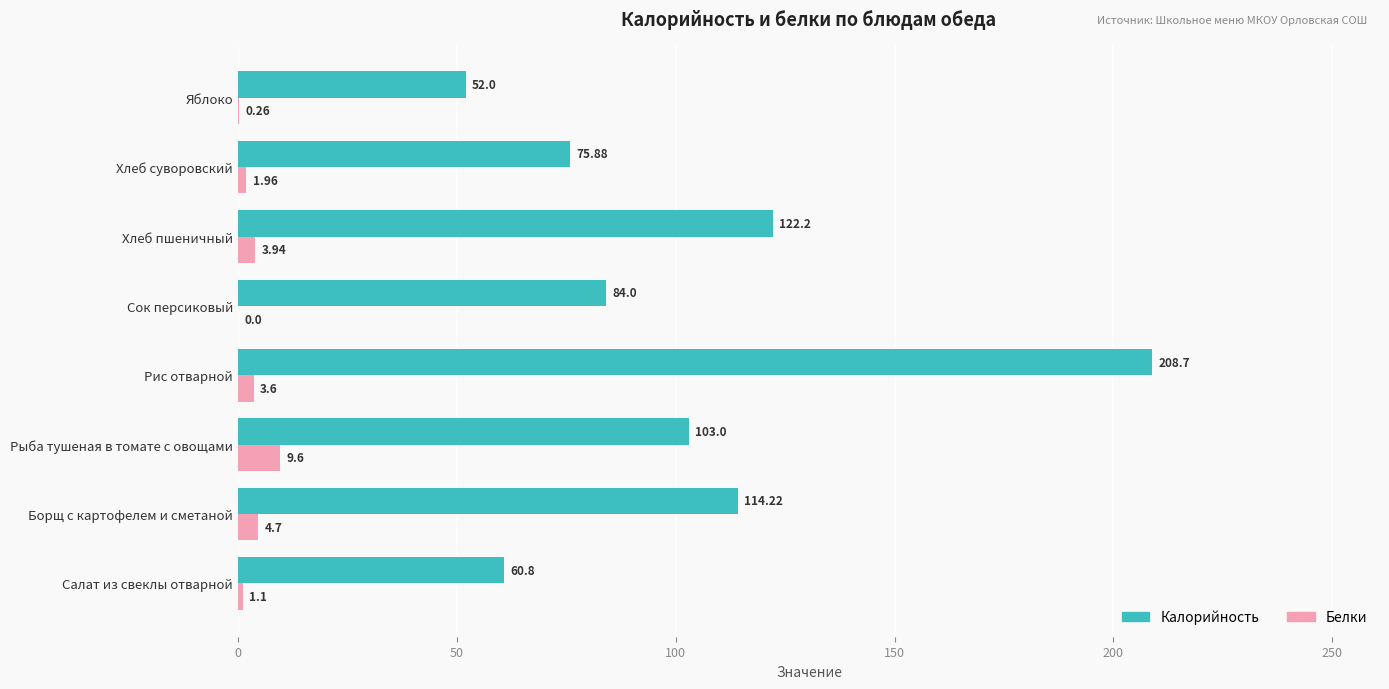

Where is Калорийность nearest to the value 130?

Хлеб пшеничный